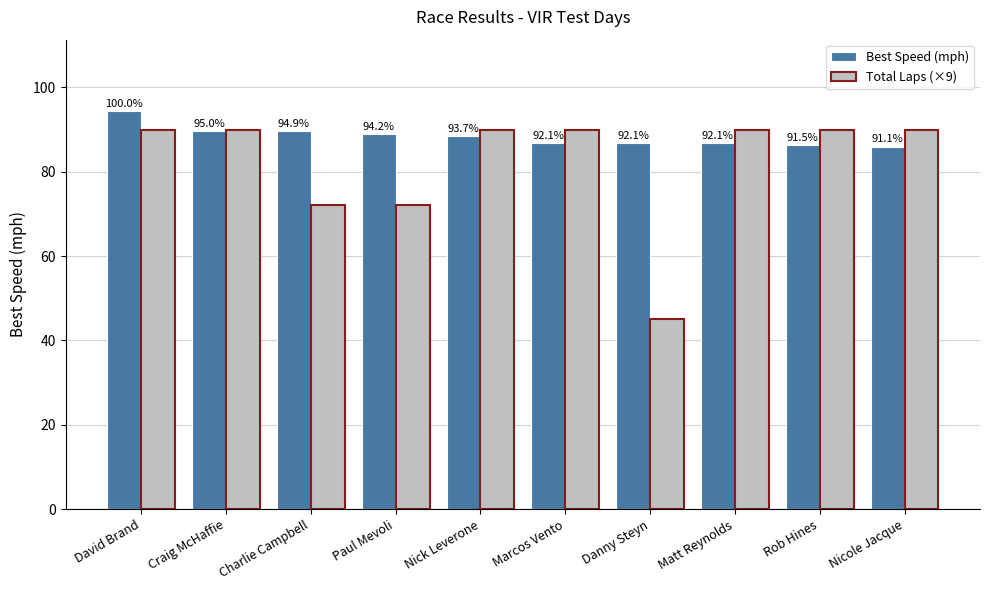

Read the Best Speed (mph) value at Danny Steyn.

86.9